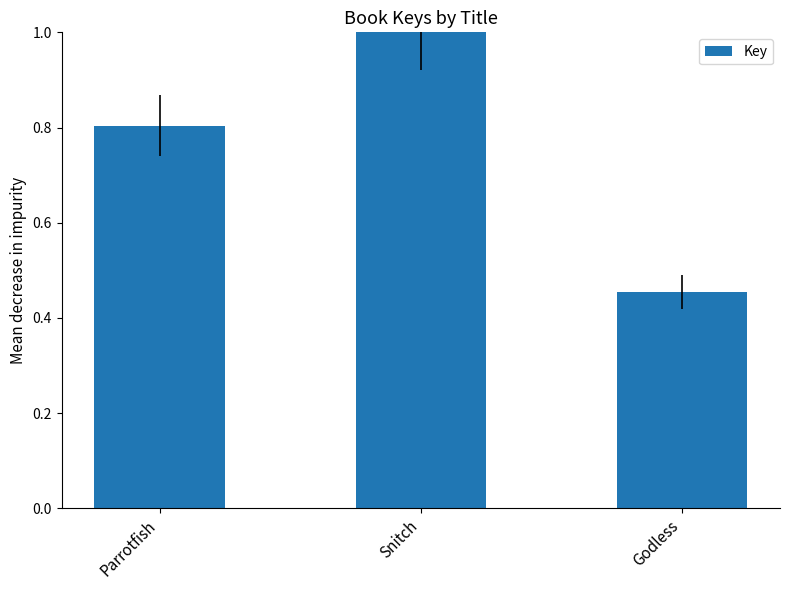

What is the sum of all values?

2.3